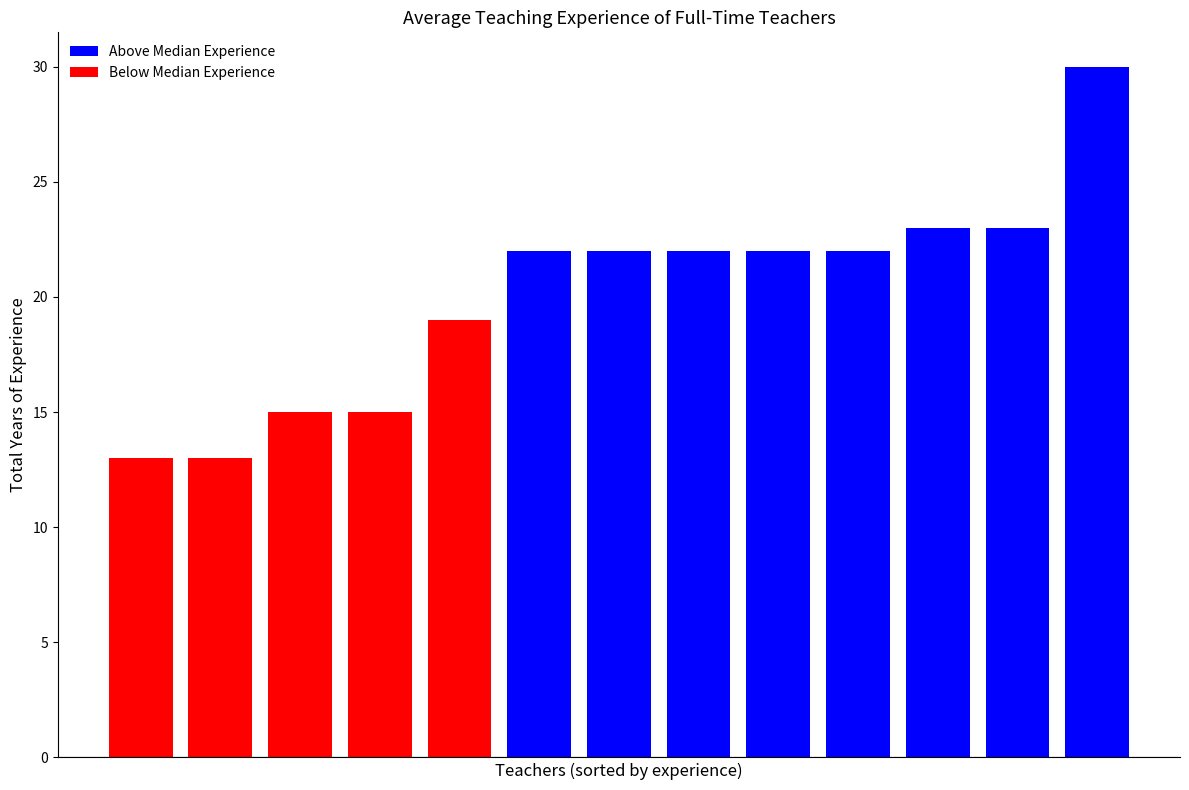

Are the bars horizontal?

No